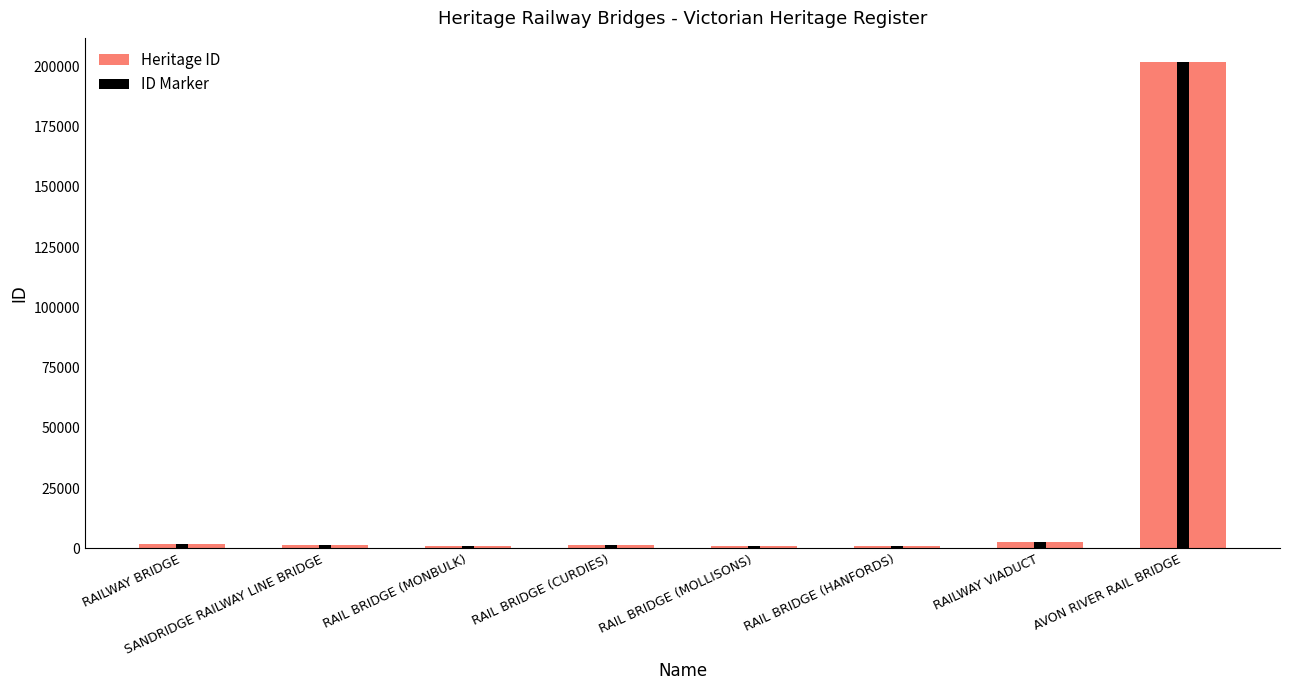

At which category is the sum across all series the highest?

AVON RIVER RAIL BRIDGE